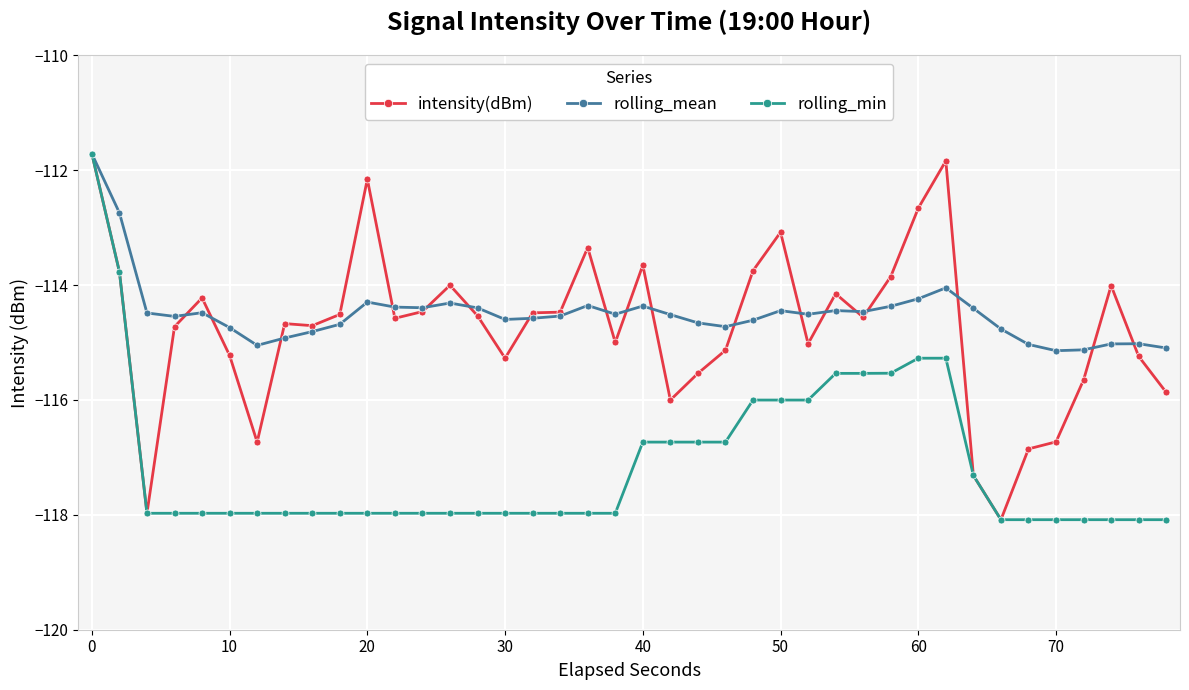

What is the value of the rolling_min point at the 31st from the left?

-115.3